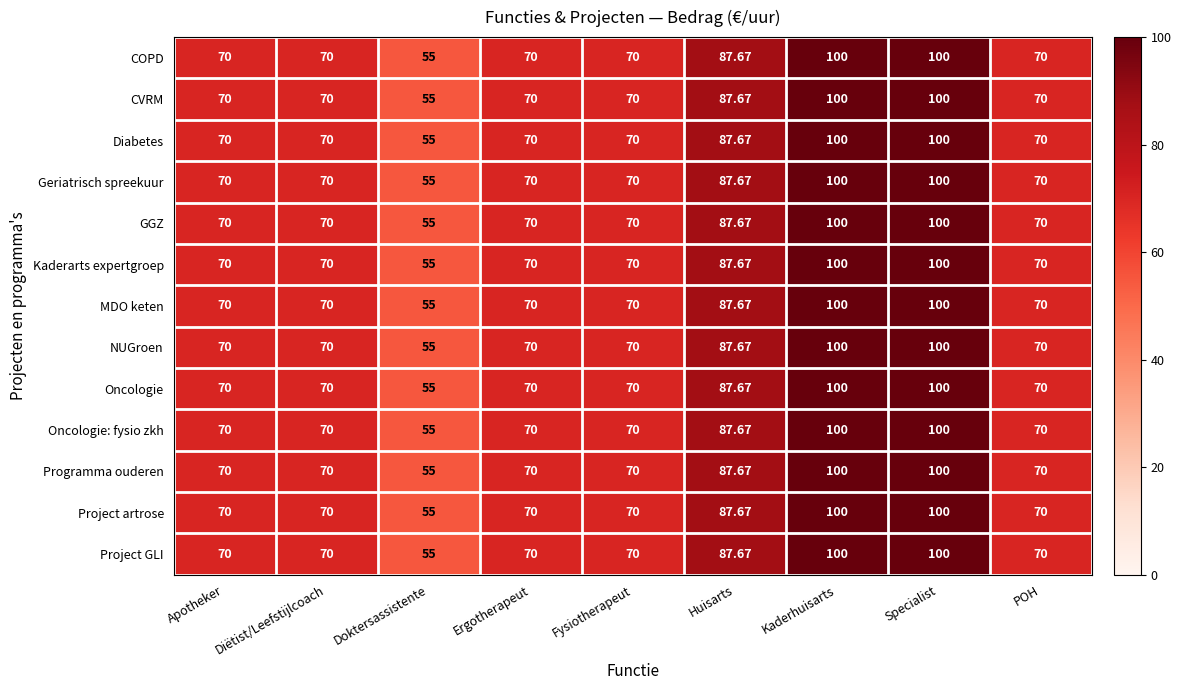

At which label does CVRM reach its minimum?

Doktersassistente